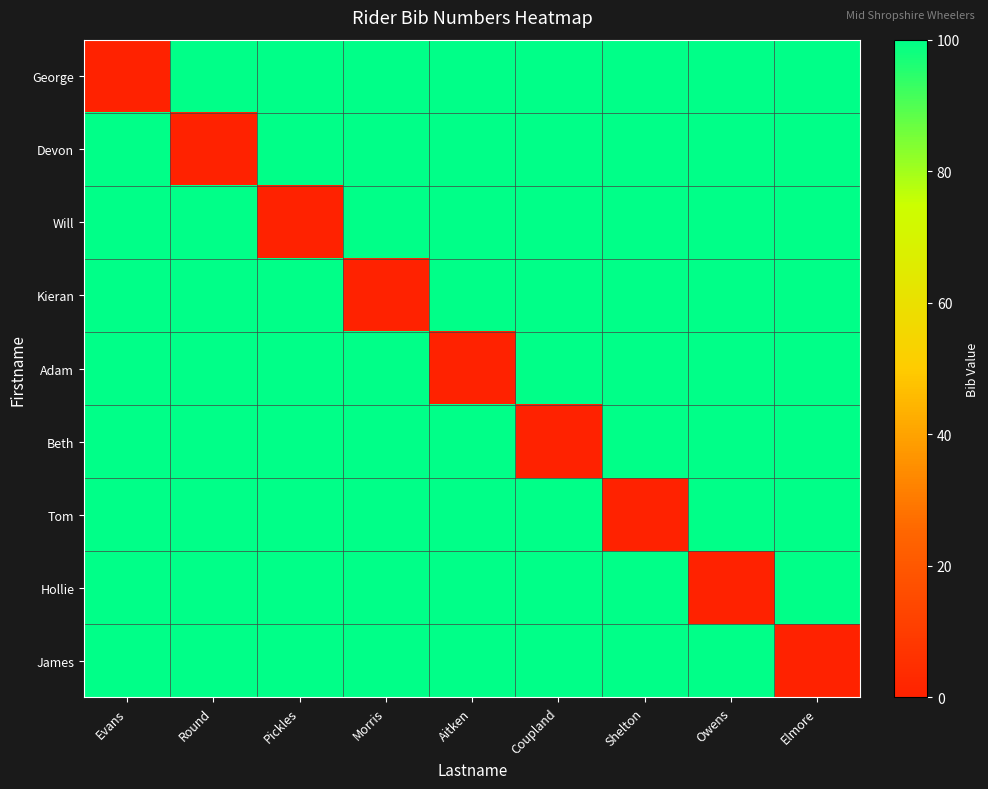

What is the maximum value shown in the chart?

100